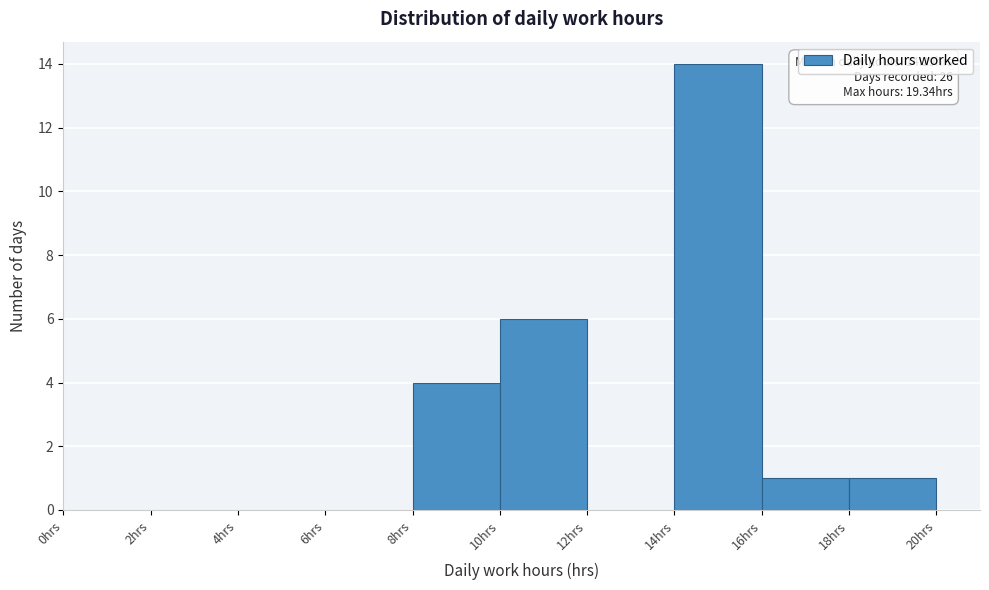

Over which range of the x-axis is the bar tallest?

14 to 16